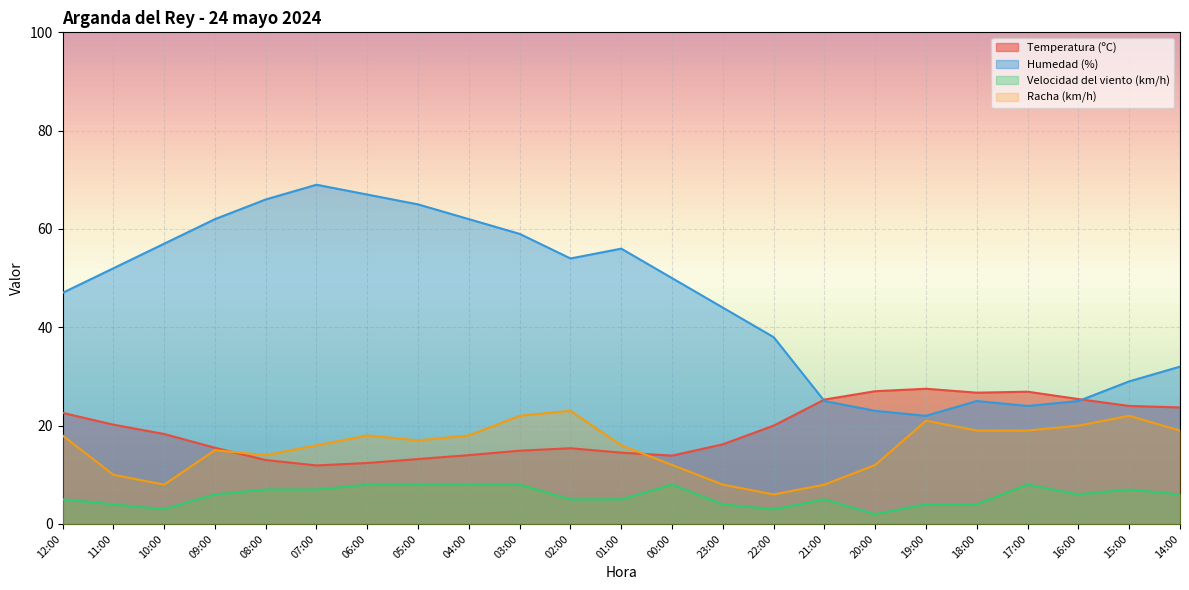

Is the value of Humedad (%) at 09:00 greater than the value of Temperatura (ºC) at 09:00?

Yes